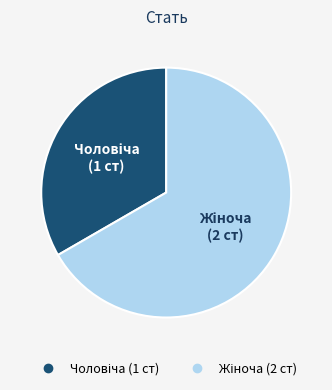

Is there any slice that represents more than half of the pie?

Yes